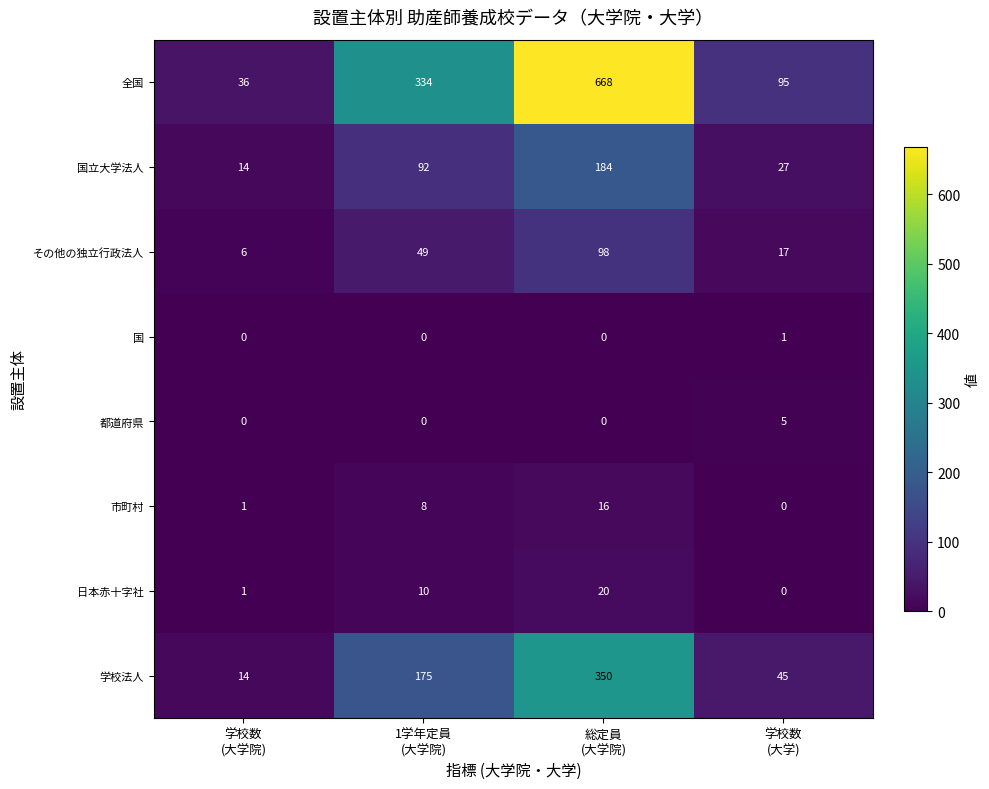

List the series in order of their peak value, lowest first.

国, 都道府県, 市町村, 日本赤十字社, その他の独立行政法人, 国立大学法人, 学校法人, 全国